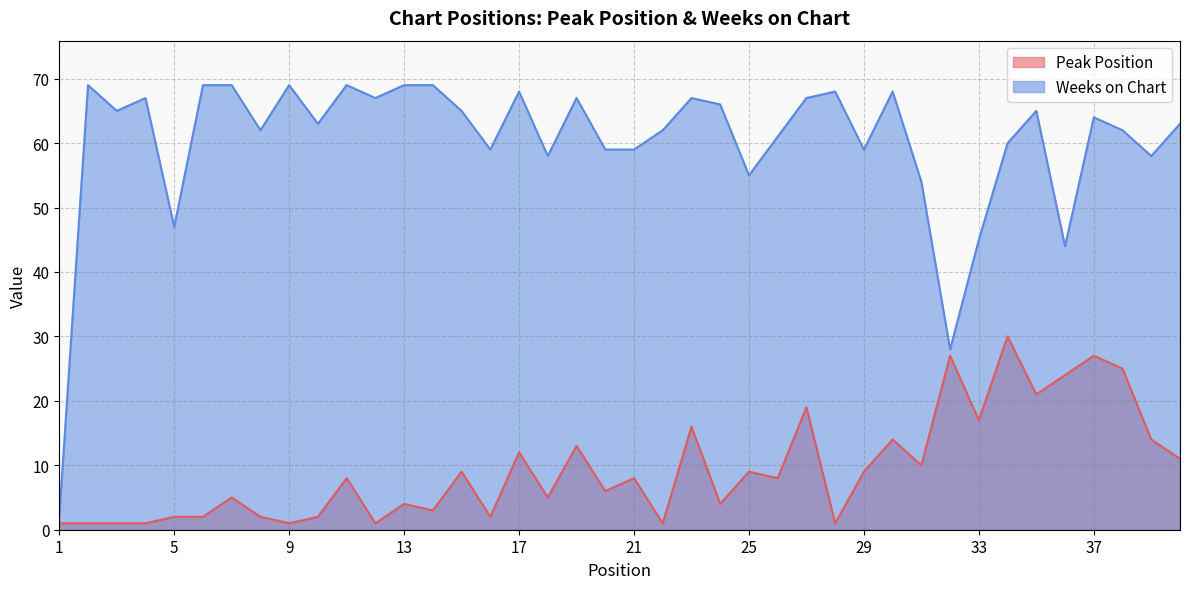

How many interior local peaks does the Peak Position series have?

14